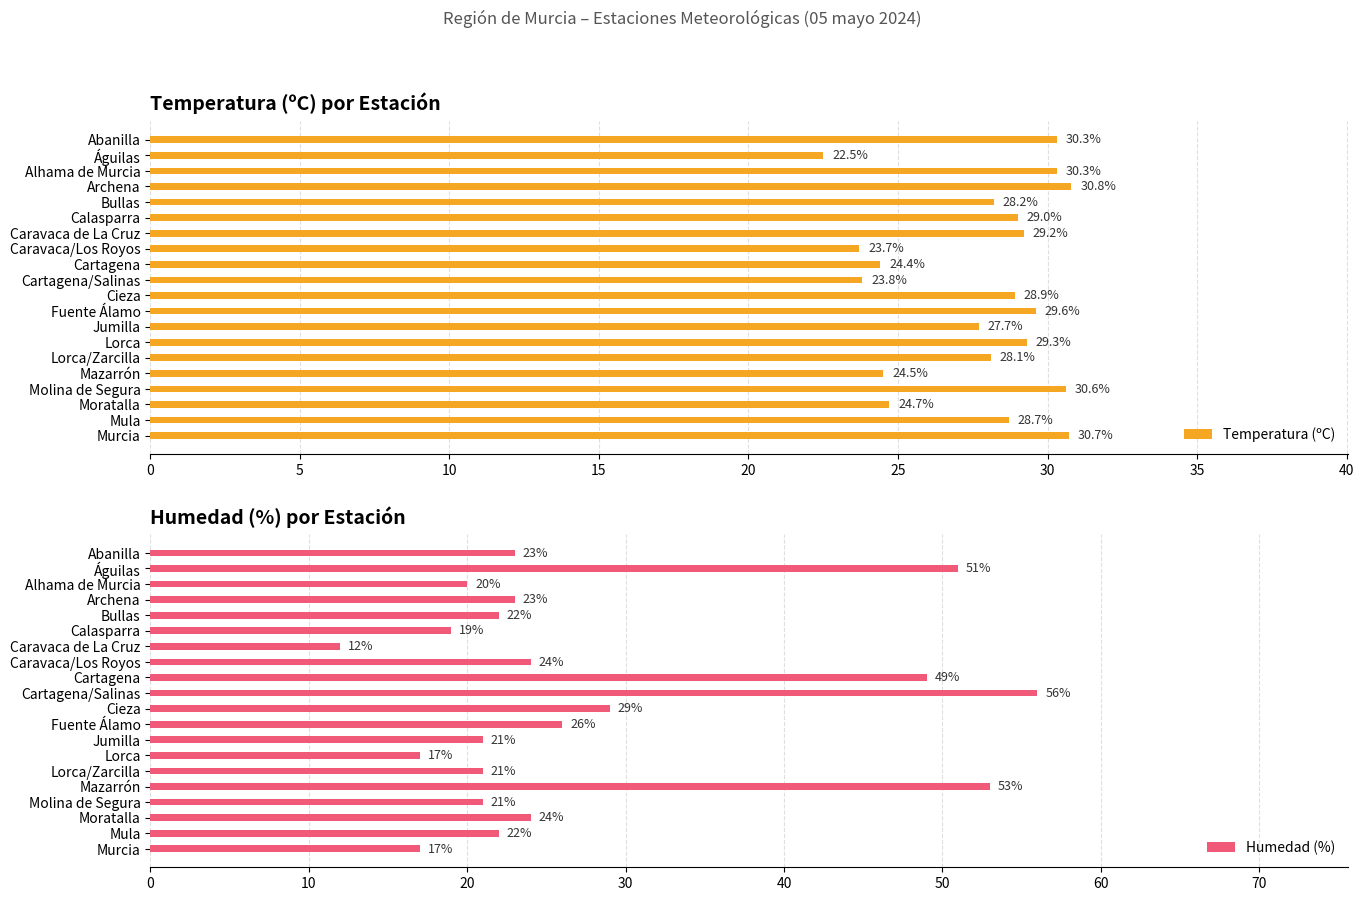

Is it true that Temperatura (ºC) equals 29.2 at Caravaca de La Cruz?

True